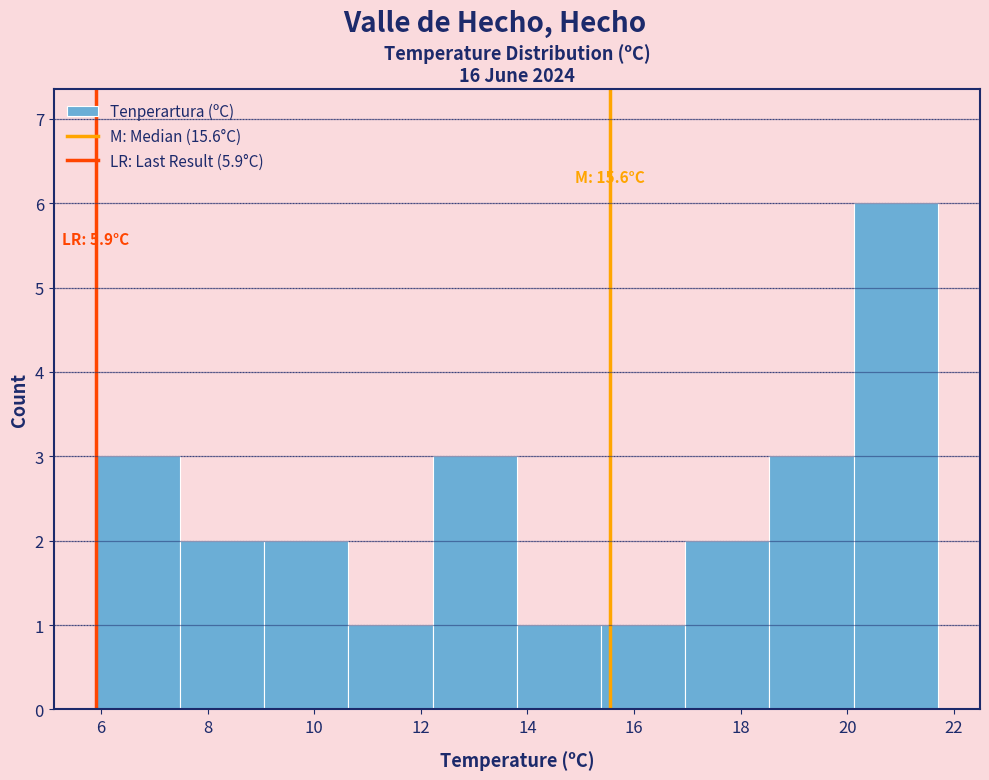

Over which range of the x-axis is the bar tallest?

20.12 to 21.70